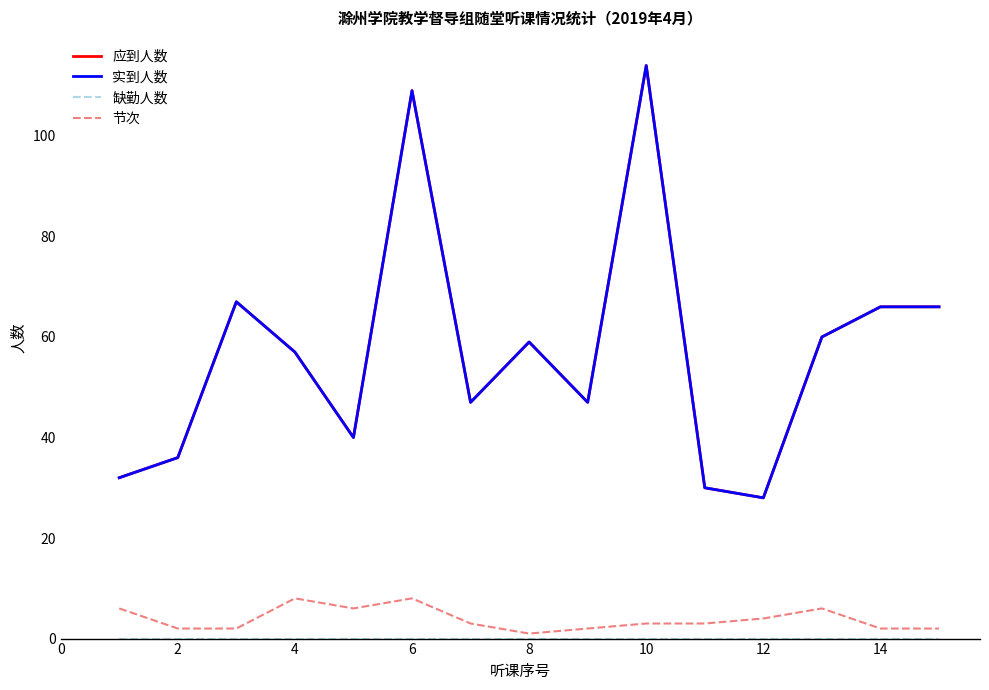

At which label does 应到人数 reach its minimum?

12